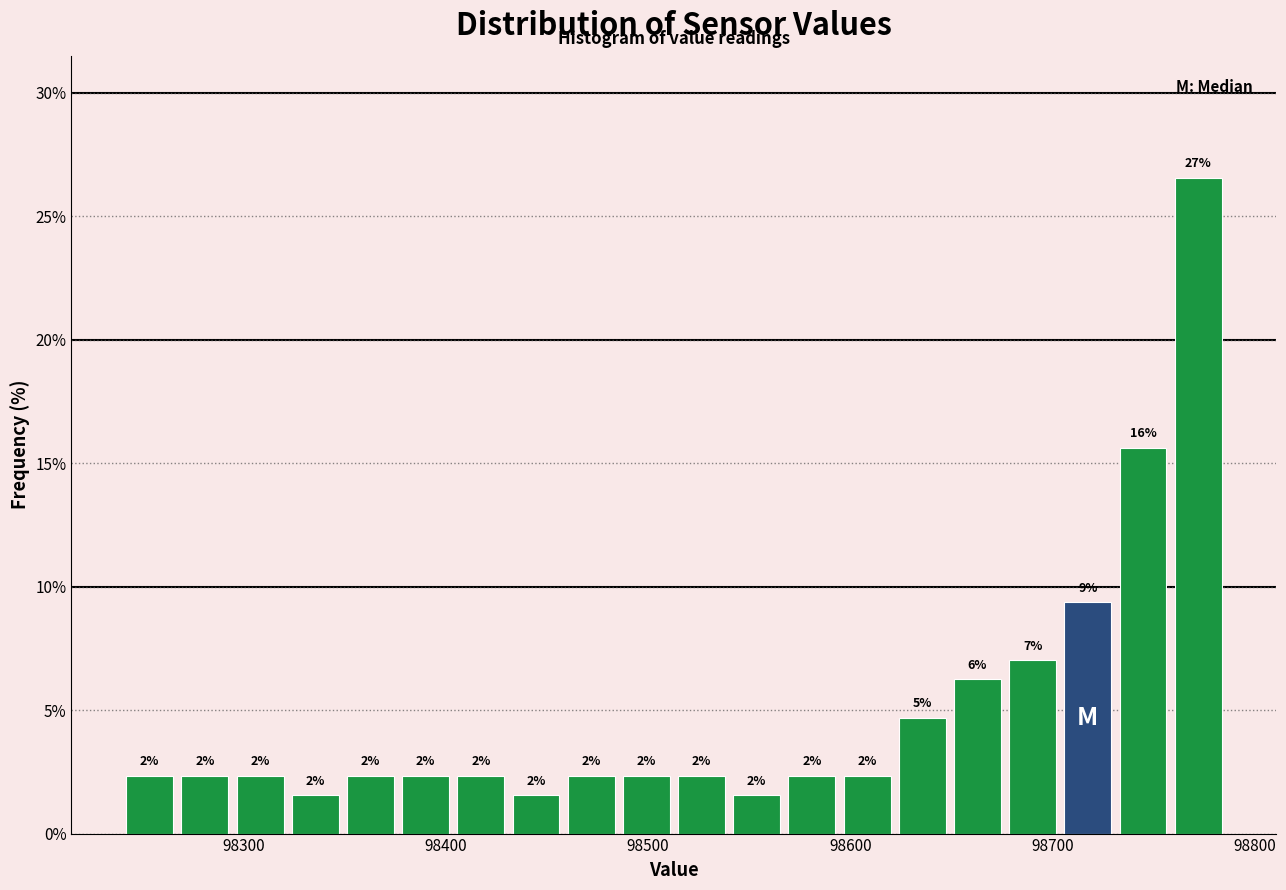

Around what value on the x-axis is the tallest bar? Give the approximate position of its centre, as read against the axis.

98770